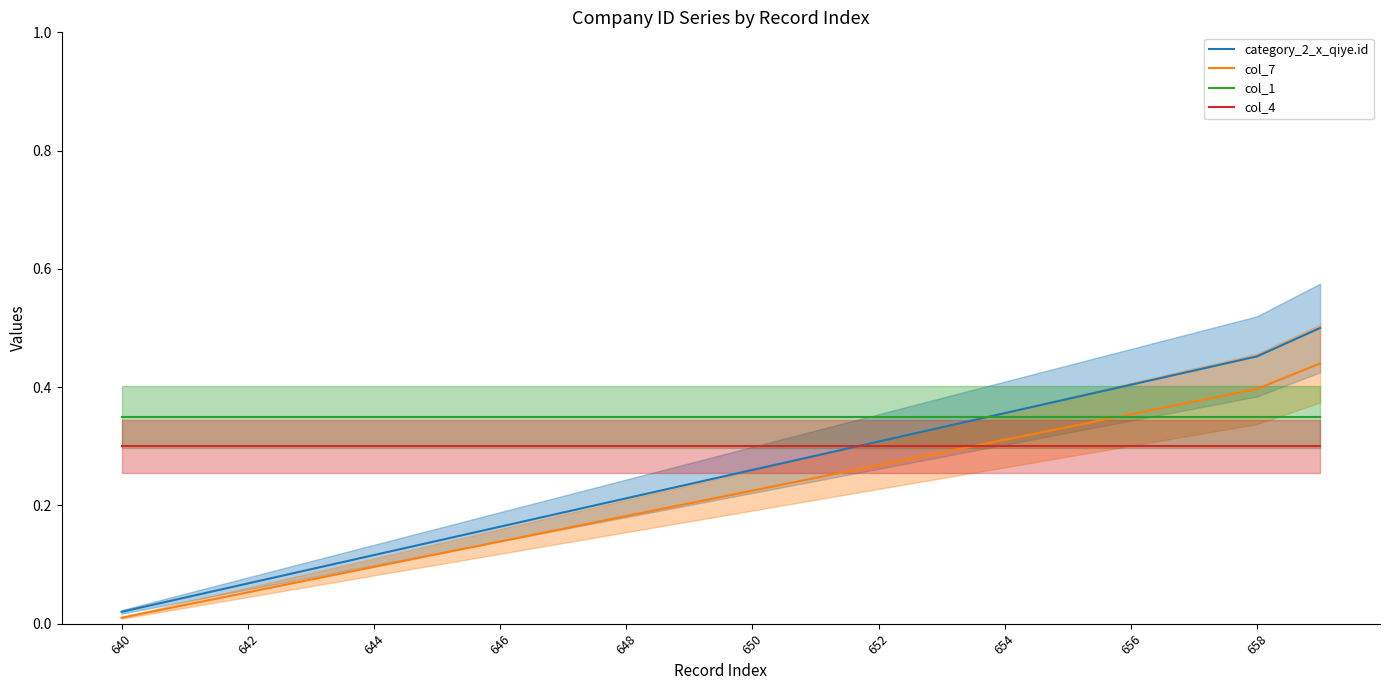

What is the sum of the col_4 values at 650 and 642?

0.6